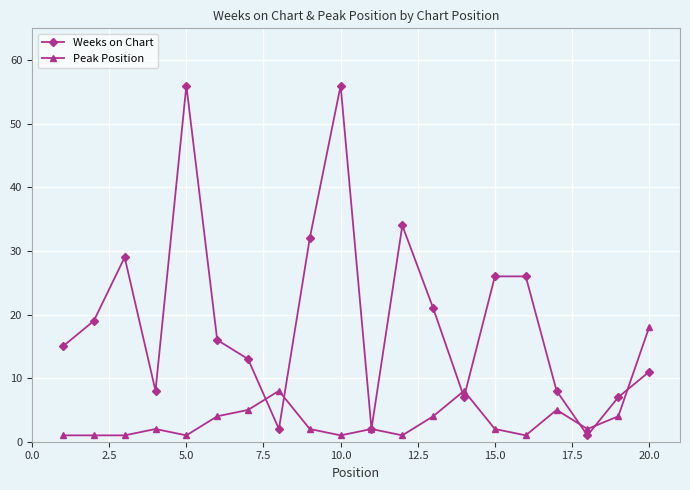

Which series has the largest range (max minus min)?

Weeks on Chart